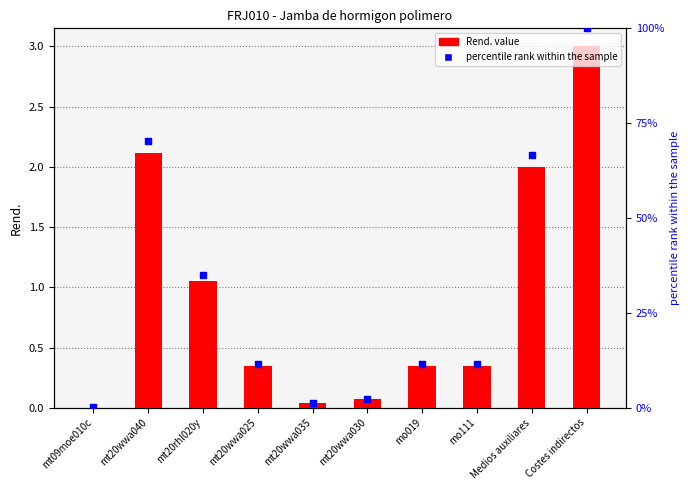

At which category is the sum across all series the highest?

Costes indirectos